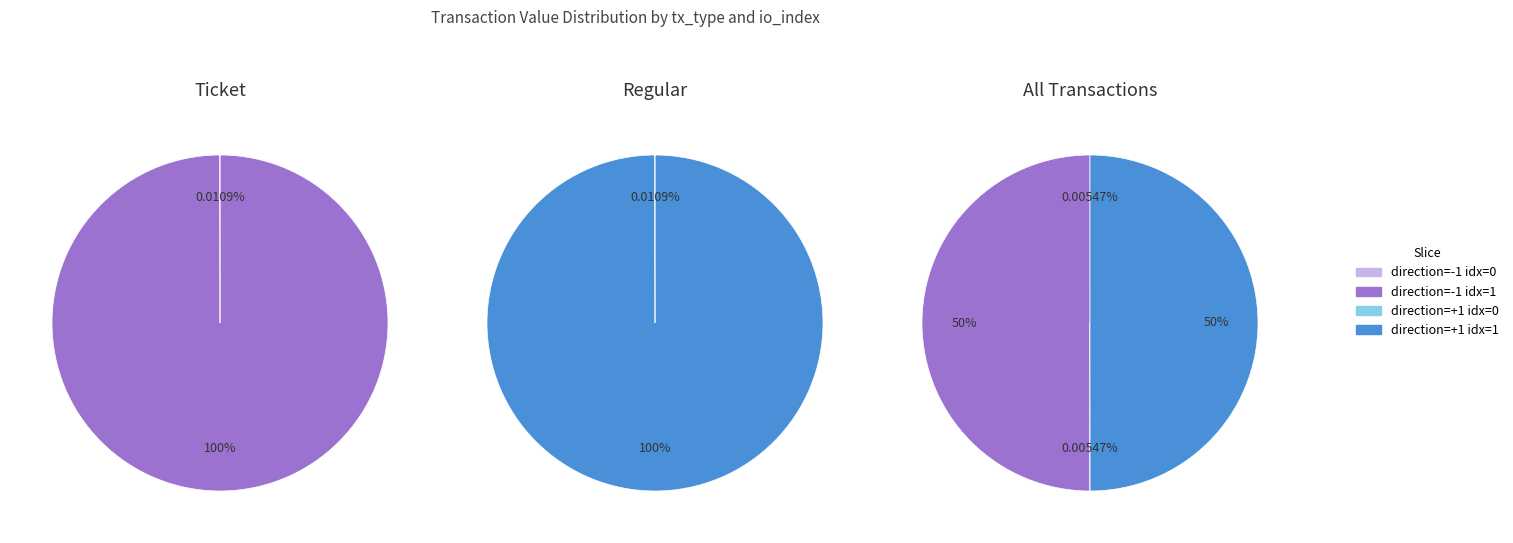

Which slice is the largest?

io_index=1